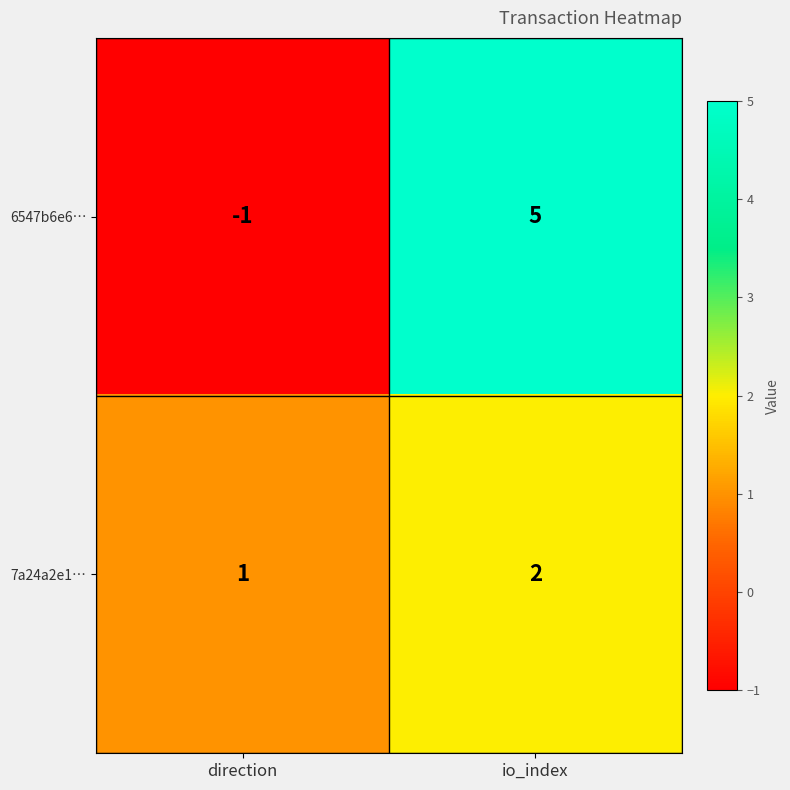

How many data points in 6547b6e6… are less than 5?

1